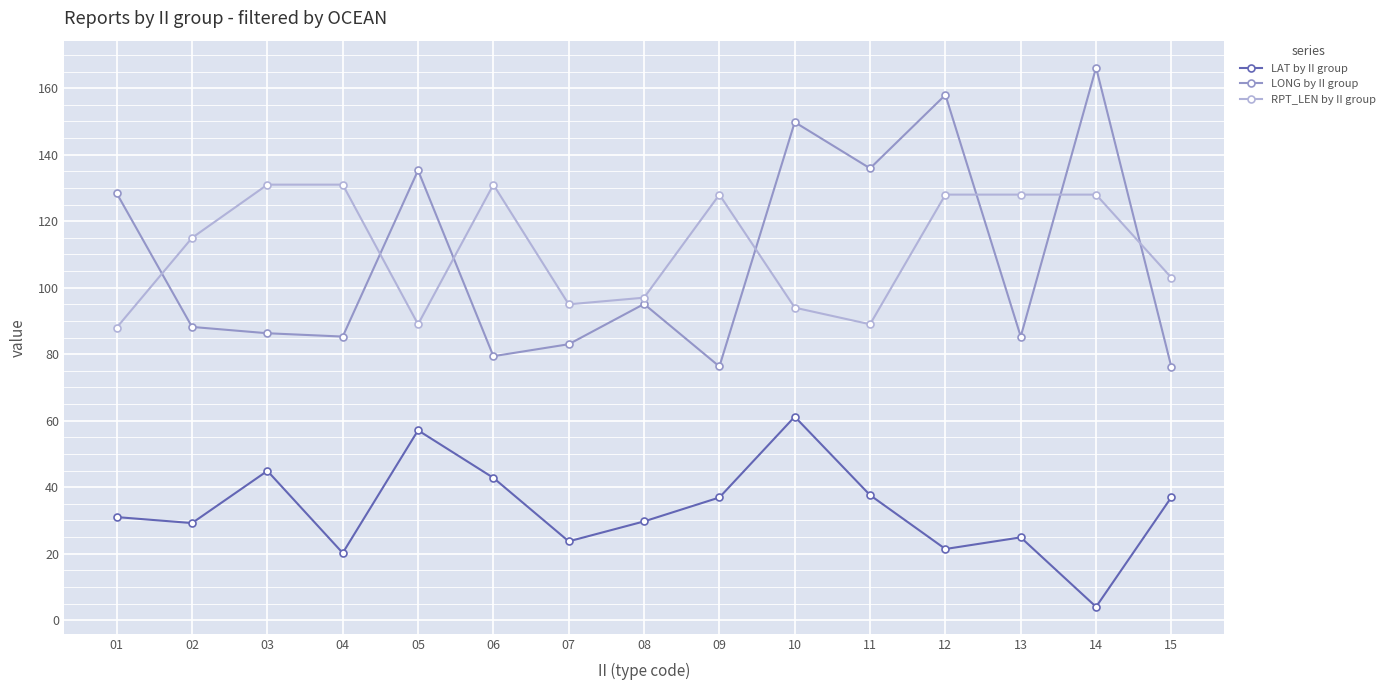

How many values in the LAT by II group series are below 31?

7